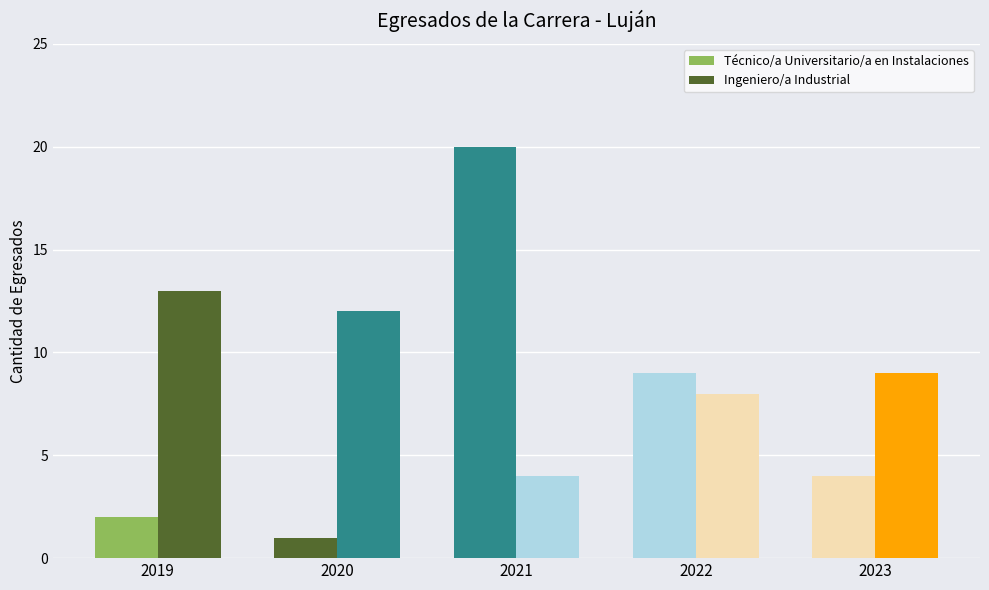

How many series are shown in this chart?

2